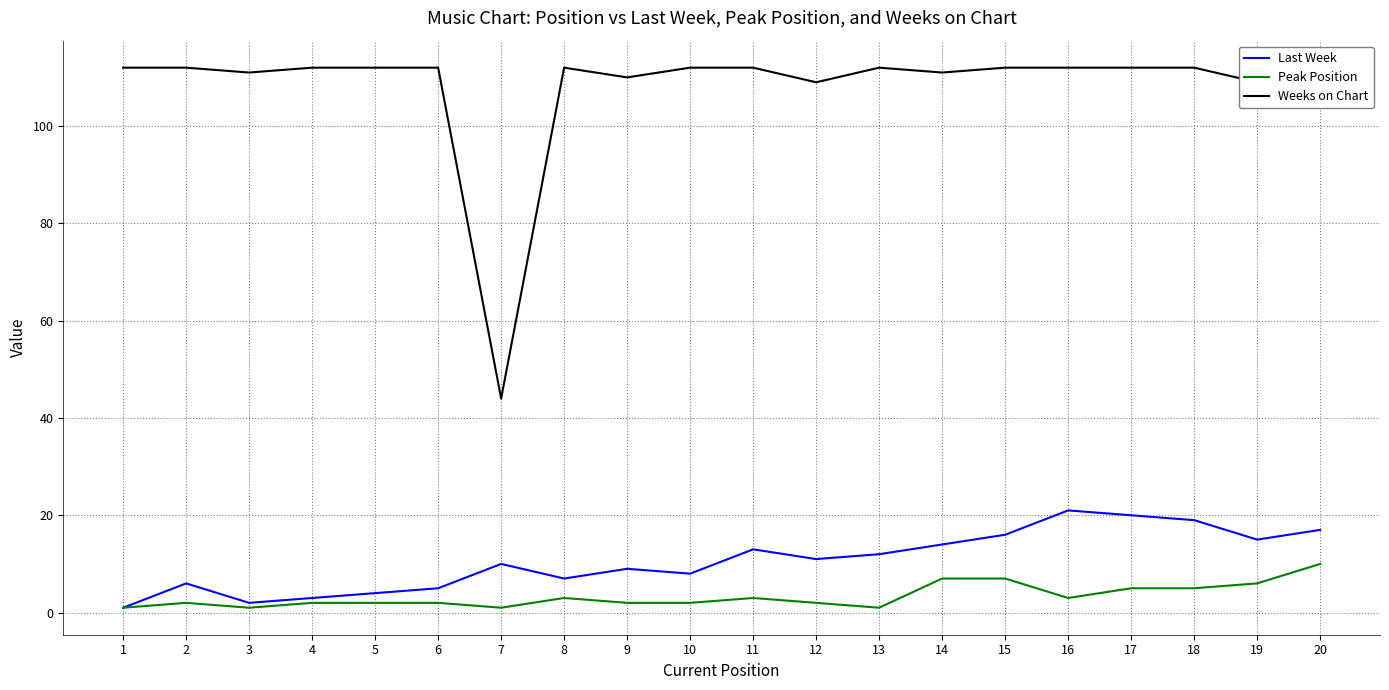

Which series has the widest spread of values?

Weeks on Chart